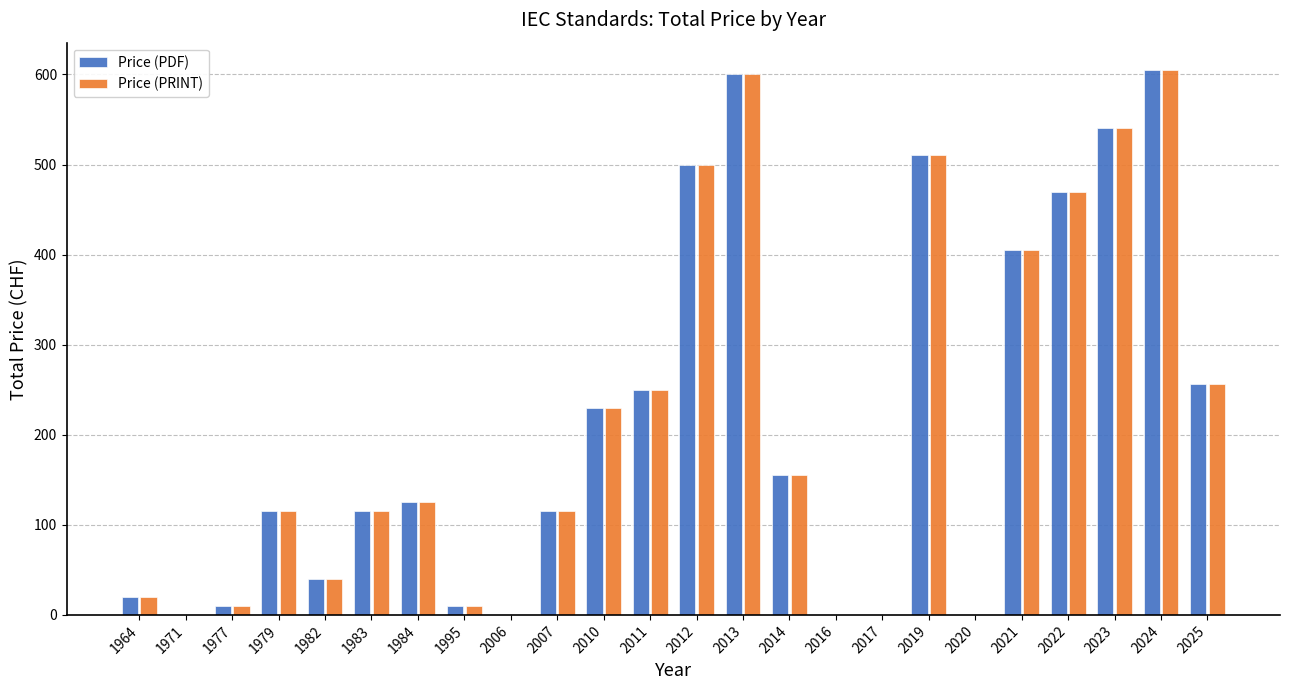

Reading left to right, extract all data points from this chart.

Price (PDF): 1964=20	1971=0	1977=10	1979=115	1982=40	1983=115	1984=125	1995=10	2006=0	2007=115	2010=230	2011=250	2012=500	2013=600	2014=155	2016=0	2017=0	2019=510	2020=0	2021=405	2022=470	2023=540	2024=605	2025=256
Price (PRINT): 1964=20	1971=0	1977=10	1979=115	1982=40	1983=115	1984=125	1995=10	2006=0	2007=115	2010=230	2011=250	2012=500	2013=600	2014=155	2016=0	2017=0	2019=510	2020=0	2021=405	2022=470	2023=540	2024=605	2025=256